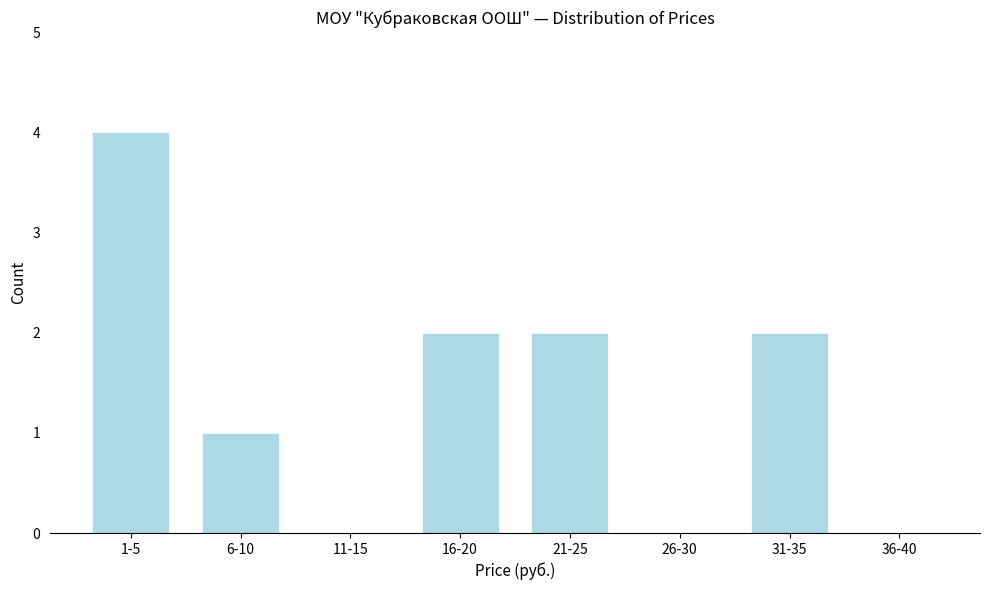

Reading left to right, extract all data points from this chart.

1-5=4	6-10=1	11-15=0	16-20=2	21-25=2	26-30=0	31-35=2	36-40=0